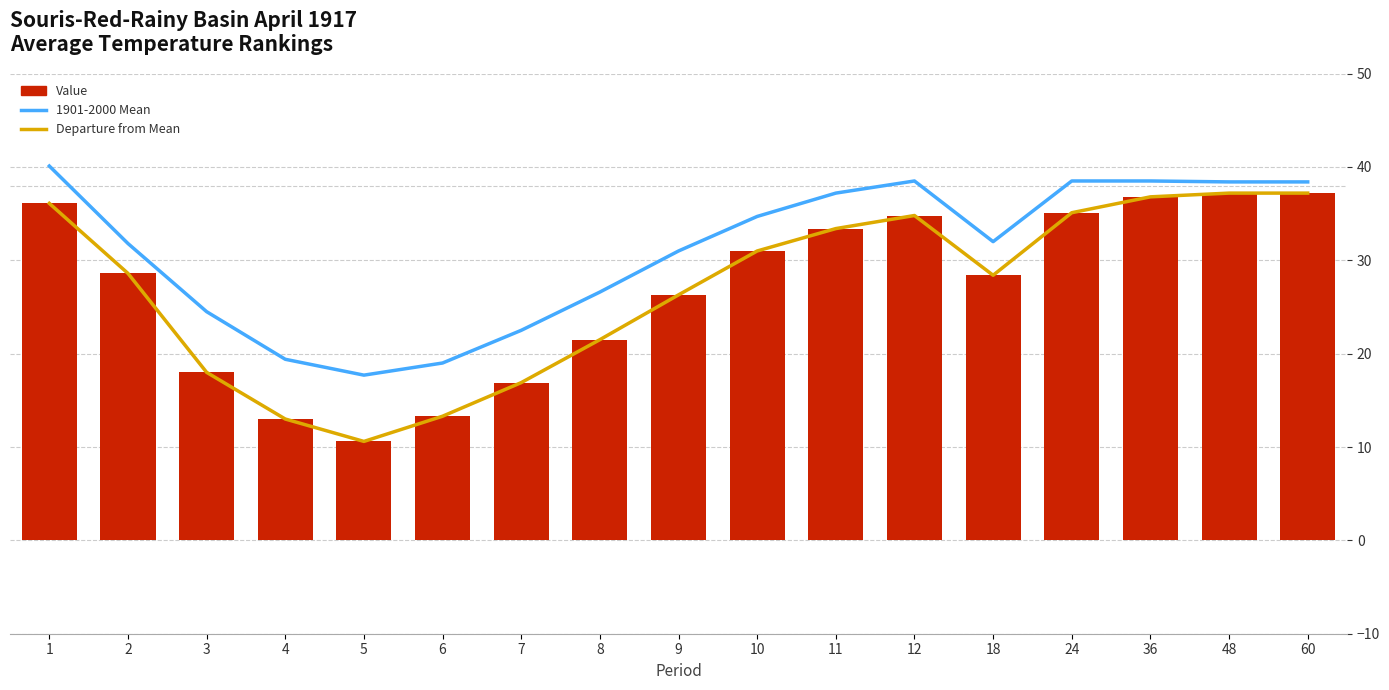

What is the difference between the Departure from Mean values at 12 and 1?

1.3